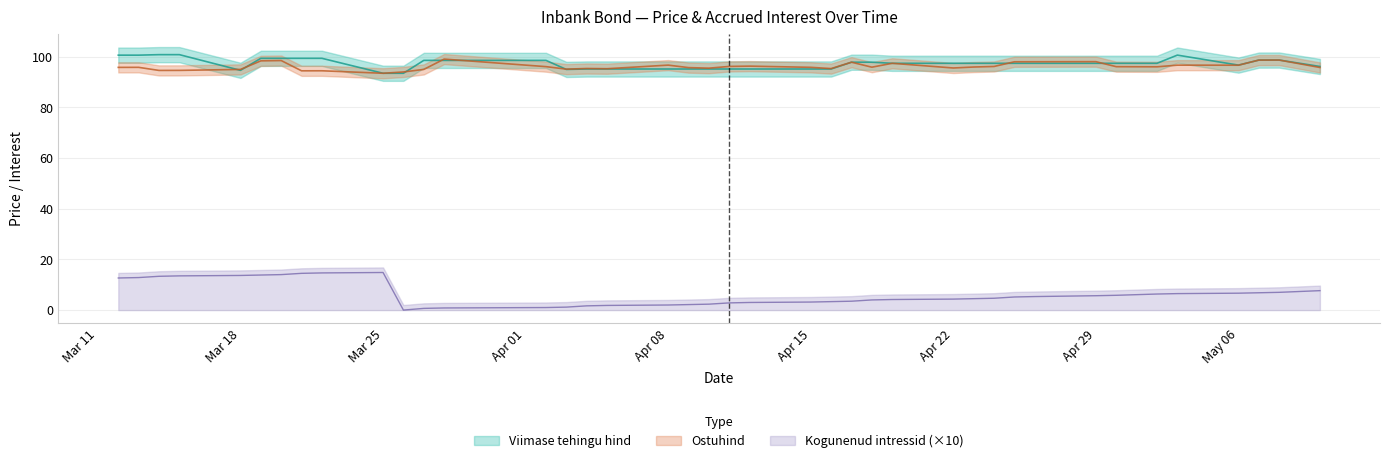

How many intersections are there between Viimase tehingu hind and Ostuhind?

8